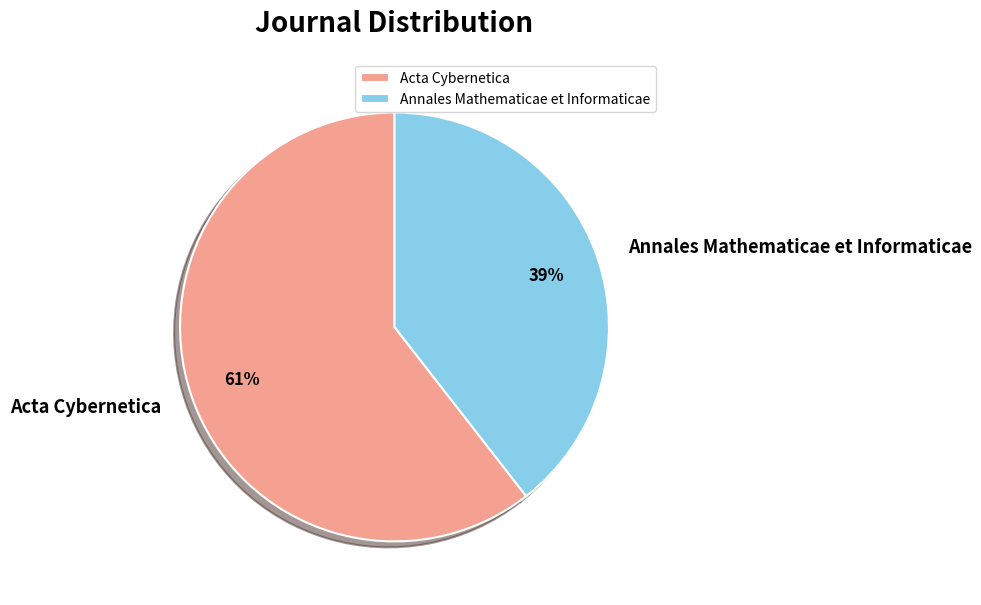

Between Acta Cybernetica and Annales Mathematicae et Informaticae, which is larger?

Acta Cybernetica